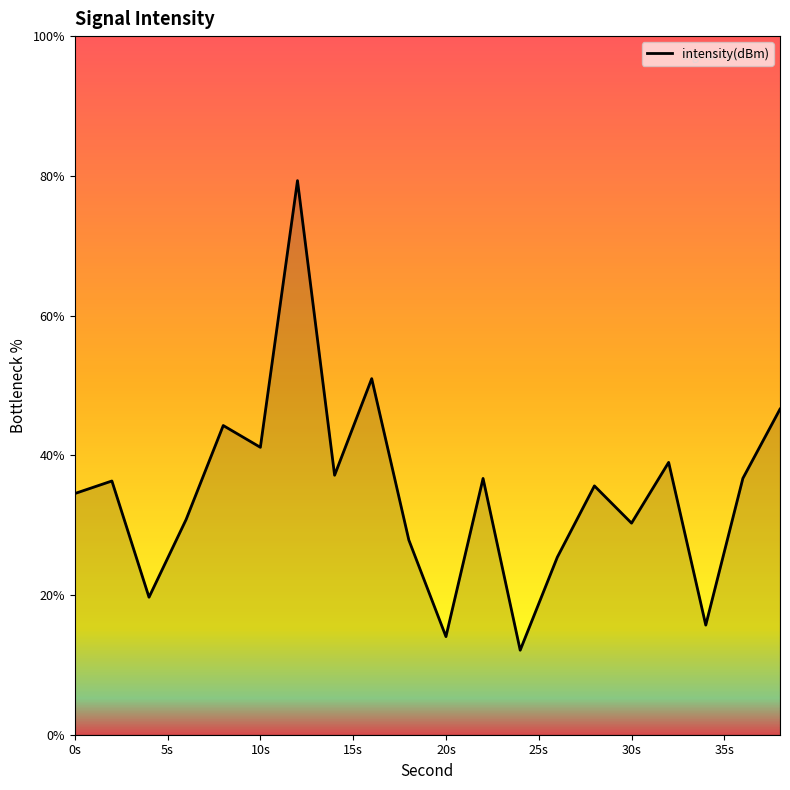

What is the greatest value displayed?

79.3